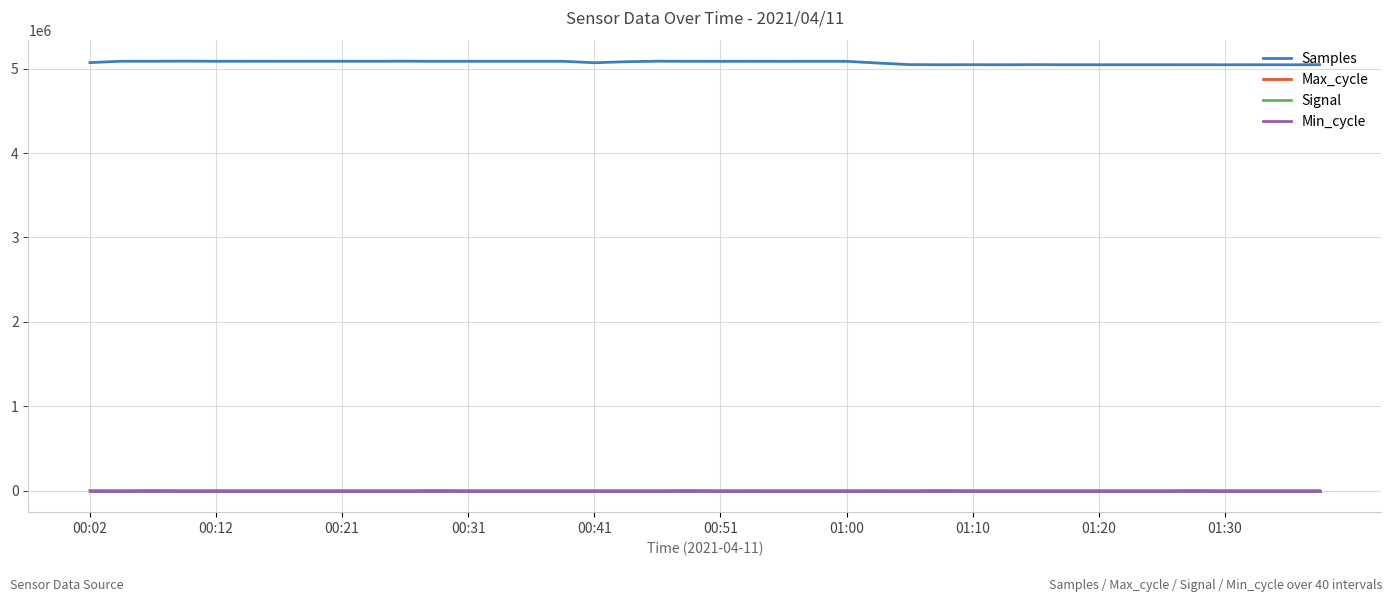

What is the maximum value shown in the chart?

5089197